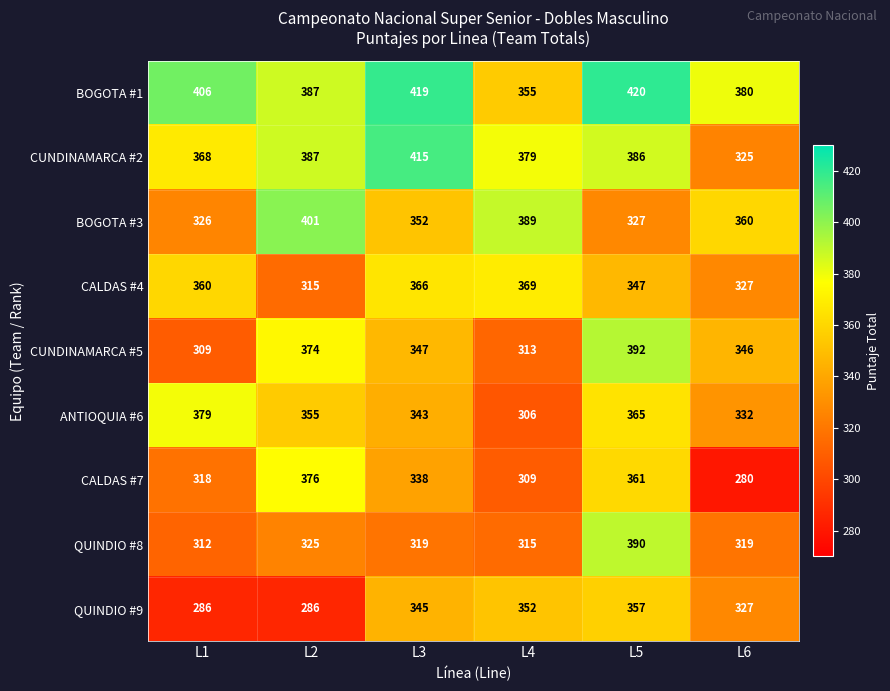

At which label is CALDAS #7 closest to 328?

L1